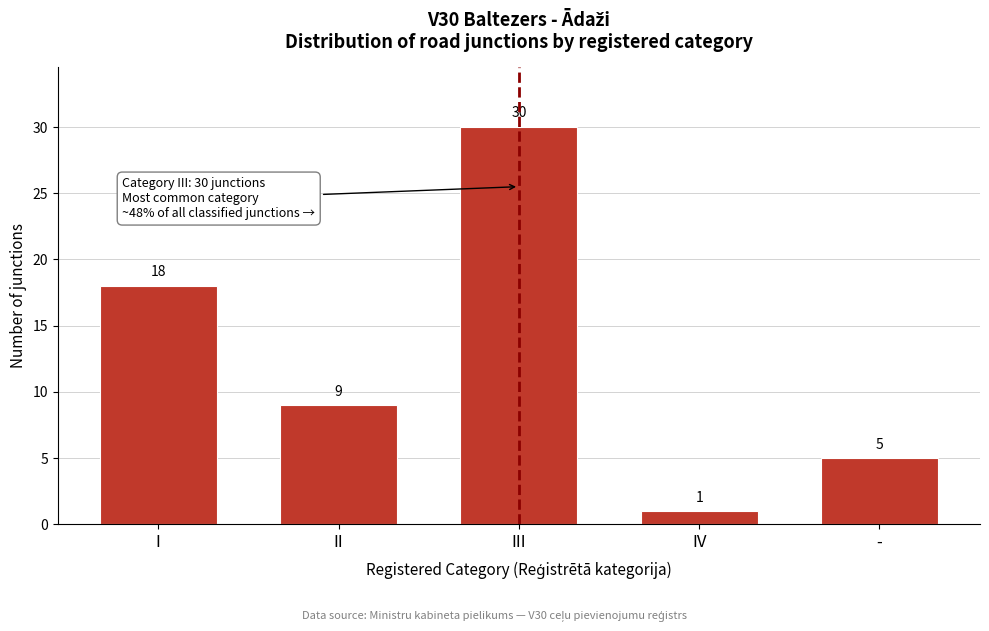

Reading left to right, extract all data points from this chart.

I=18	II=9	III=30	IV=1	-=5